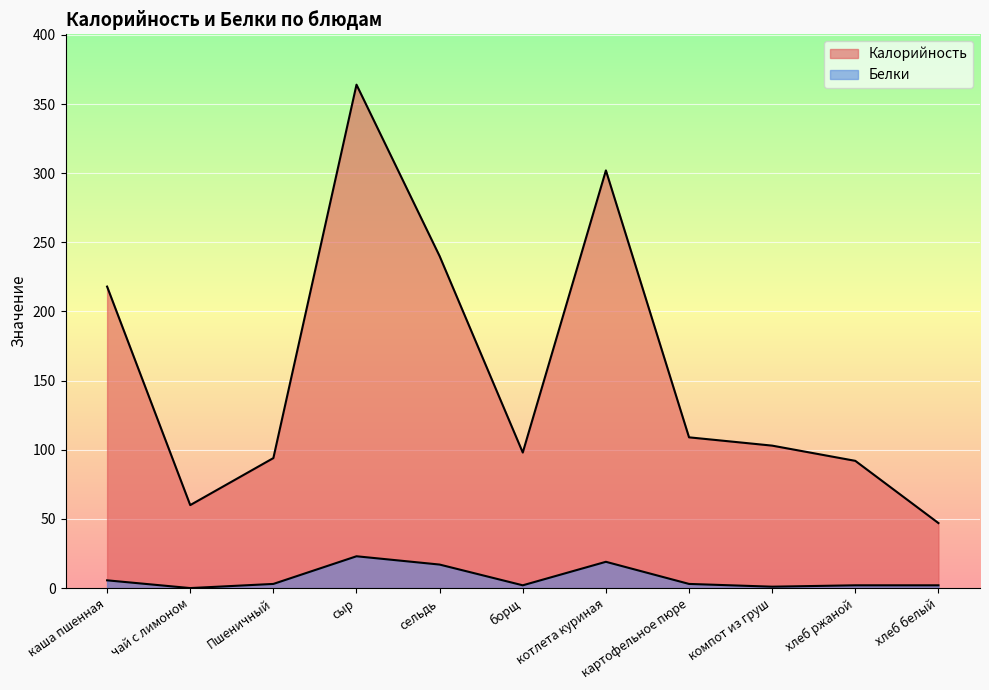

Rank the categories by Калорийность value from lowest to highest.

хлеб белый, чай с лимоном, хлеб ржаной, Пшеничный, борщ, компот из груш, картофельное пюре, каша пшенная, сельдь, котлета куриная, сыр